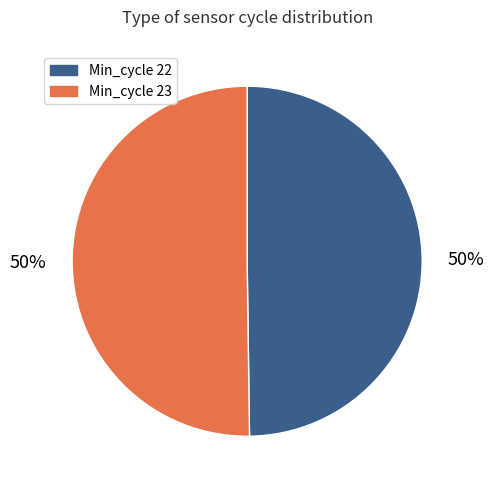

How many slices are in this pie chart?

2